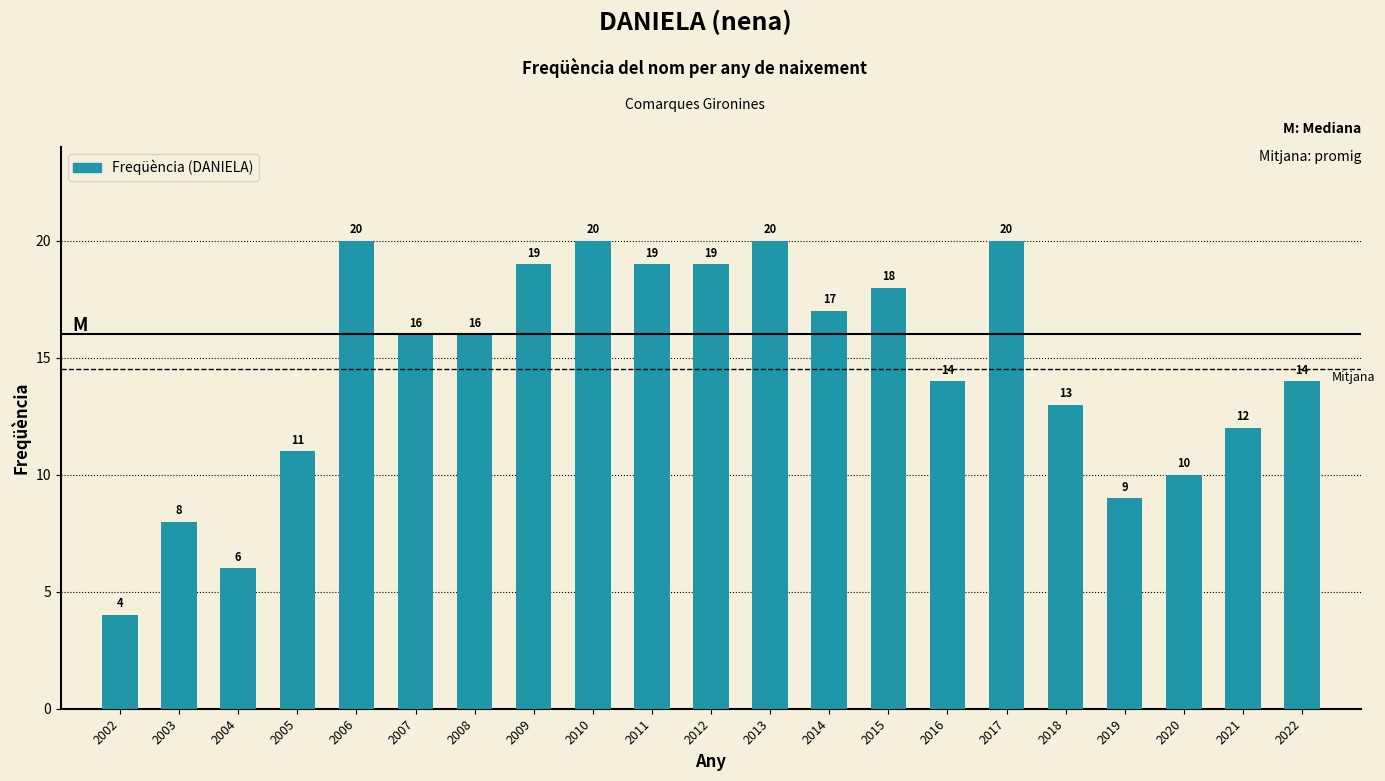

Reading left to right, transcribe all the data shown in this chart.

2002=4	2003=8	2004=6	2005=11	2006=20	2007=16	2008=16	2009=19	2010=20	2011=19	2012=19	2013=20	2014=17	2015=18	2016=14	2017=20	2018=13	2019=9	2020=10	2021=12	2022=14